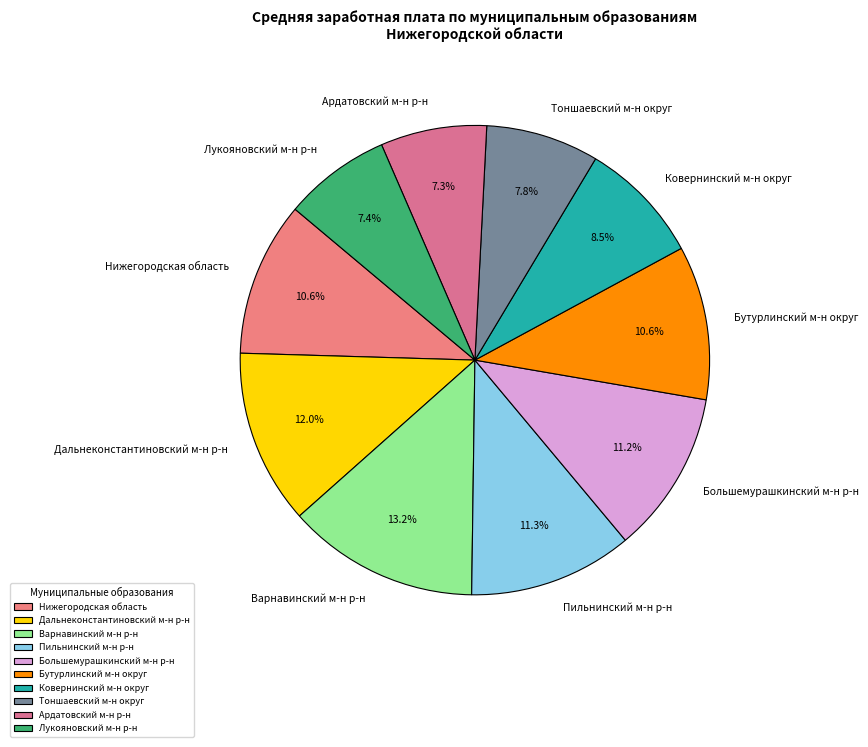

What is the largest slice in the pie chart?

Варнавинский м-н р-н